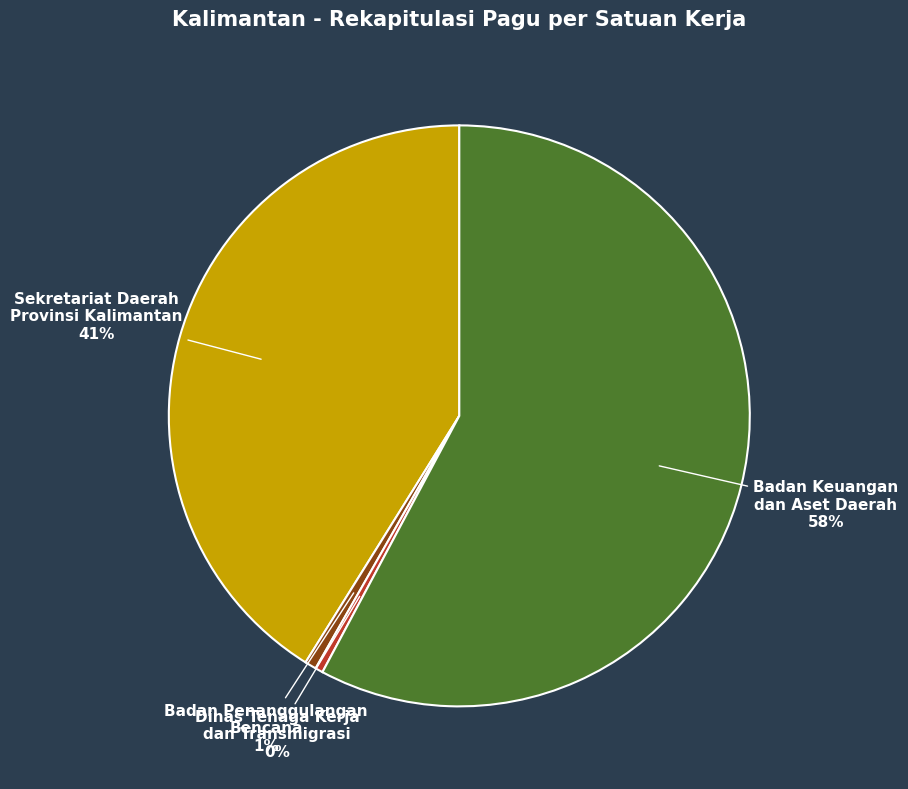

Is it true that Badan Keuangan dan Aset Daerah is 58% of the pie?

True